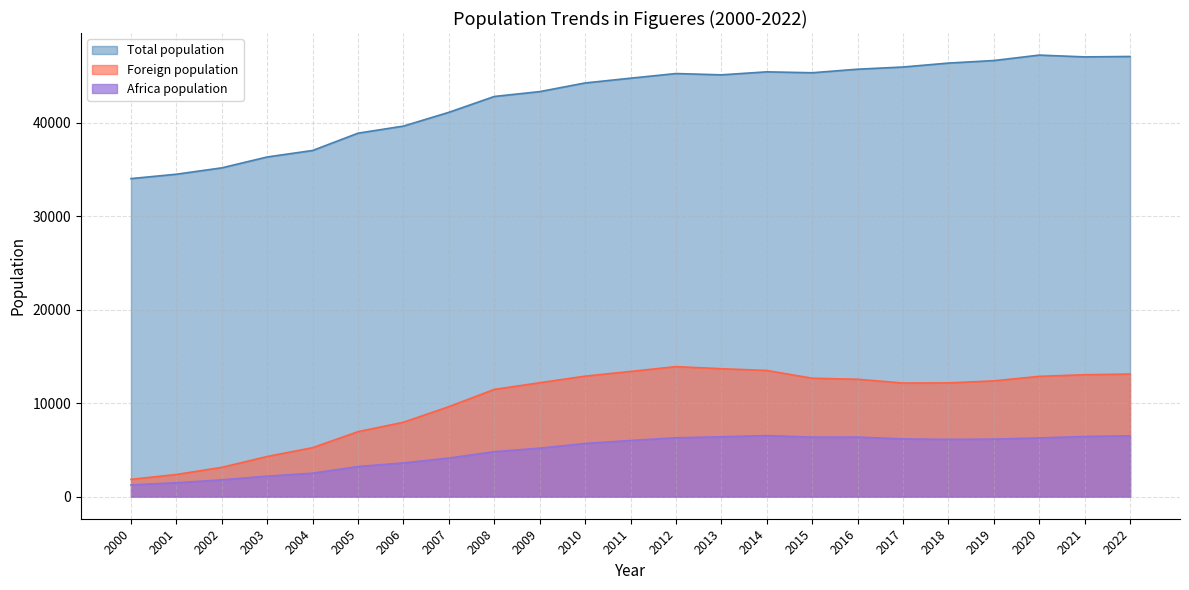

What is the difference between the Foreign population values at 2021 and 2015?

374